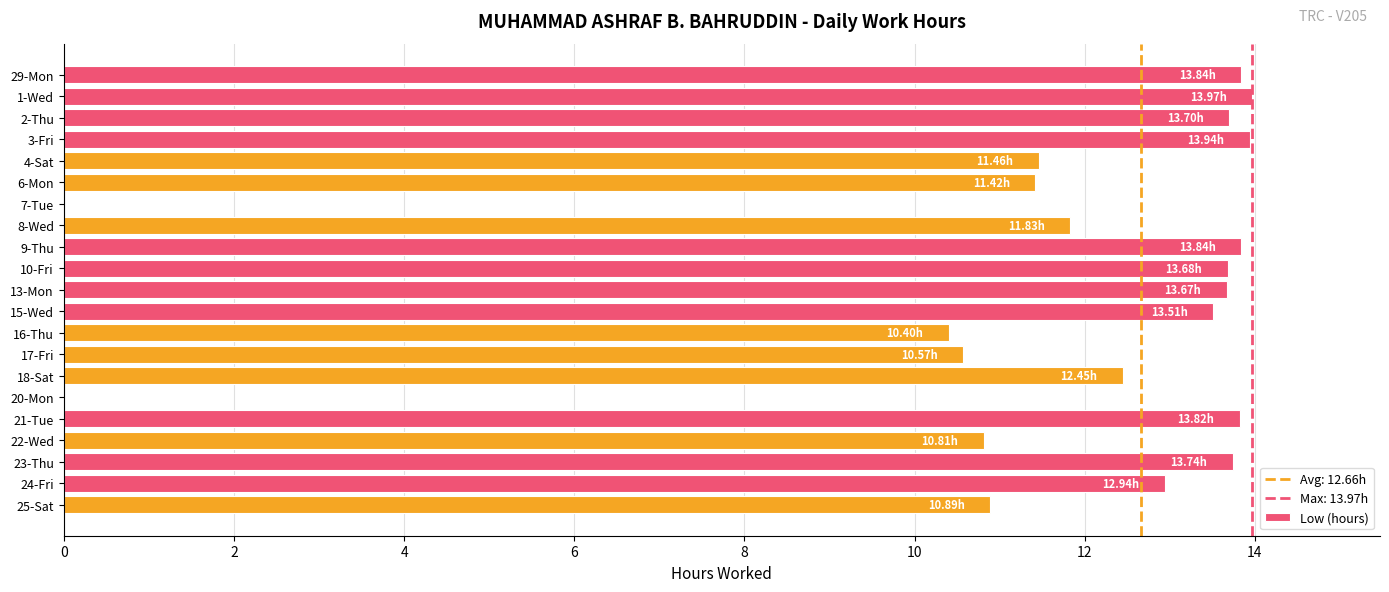

What is the sum of all values?

240.5